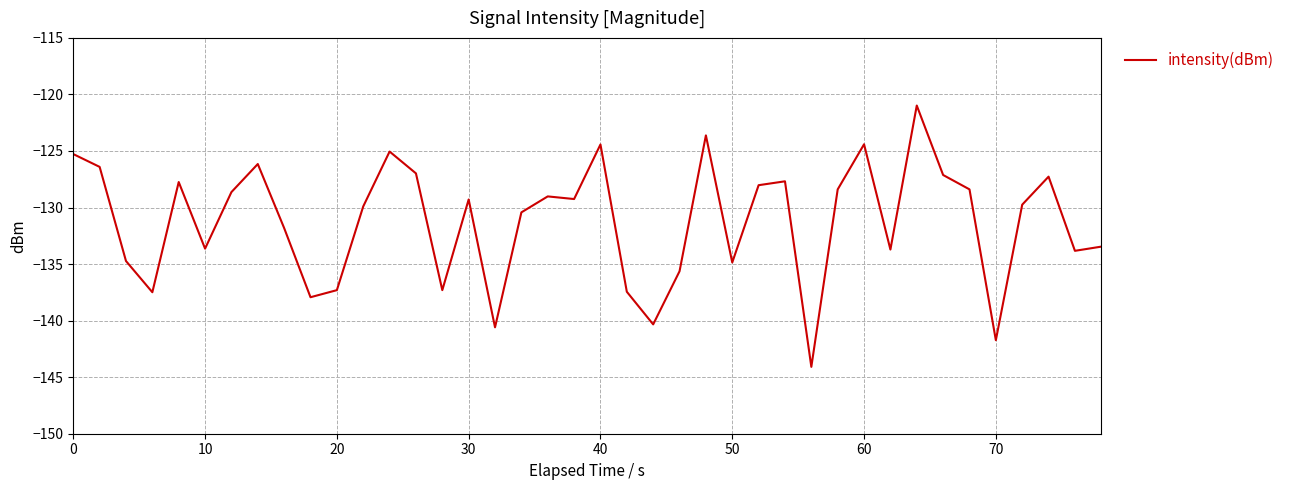

What is the minimum value shown in the chart?

-144.1